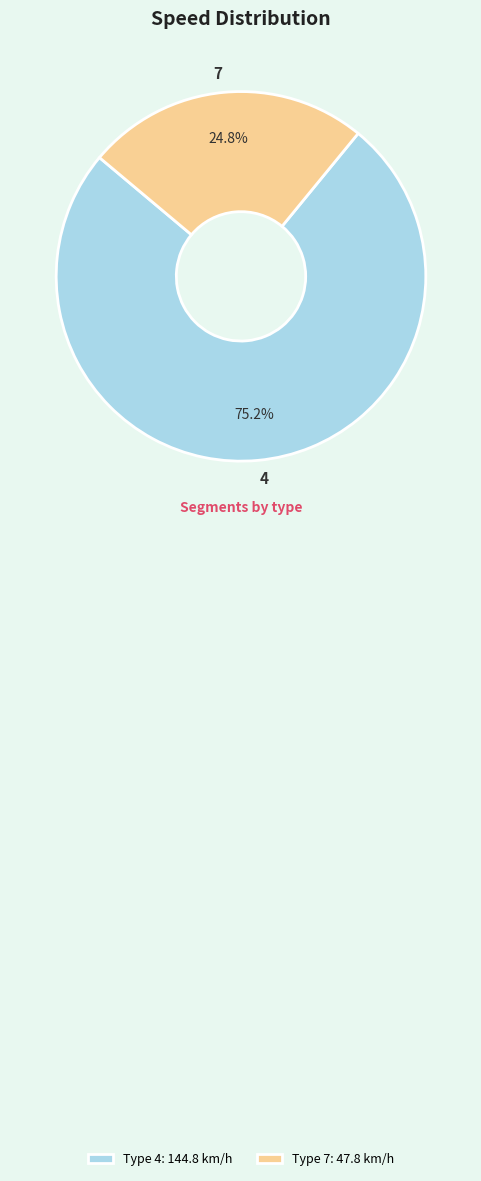

Rank the categories by value from lowest to highest.

7, 4